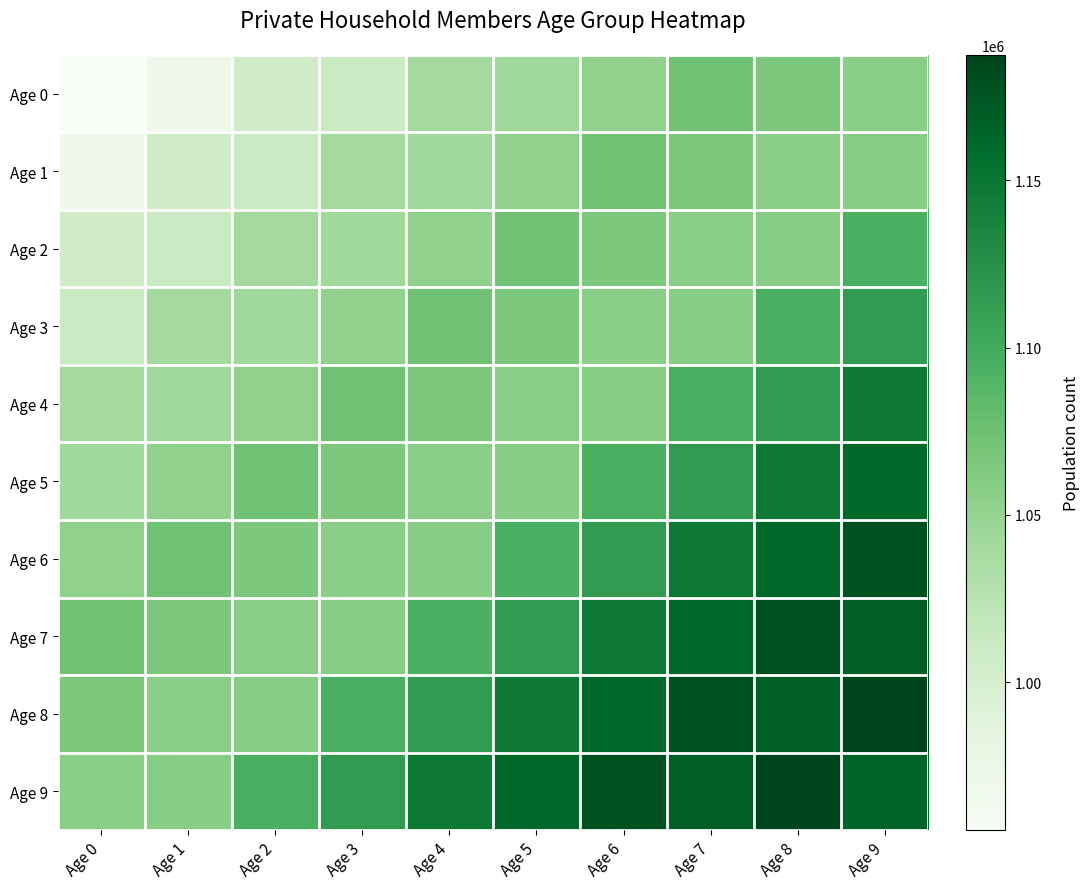

Rank the series at Age 2 from lowest to highest value.

Age 0, Age 1, Age 2, Age 3, Age 4, Age 7, Age 8, Age 6, Age 5, Age 9